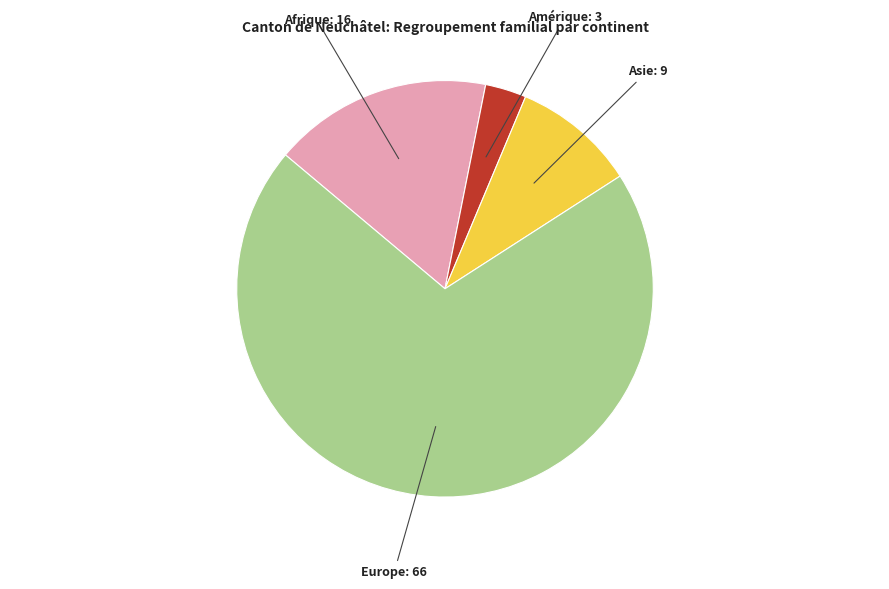

Does any single category account for the majority?

Yes